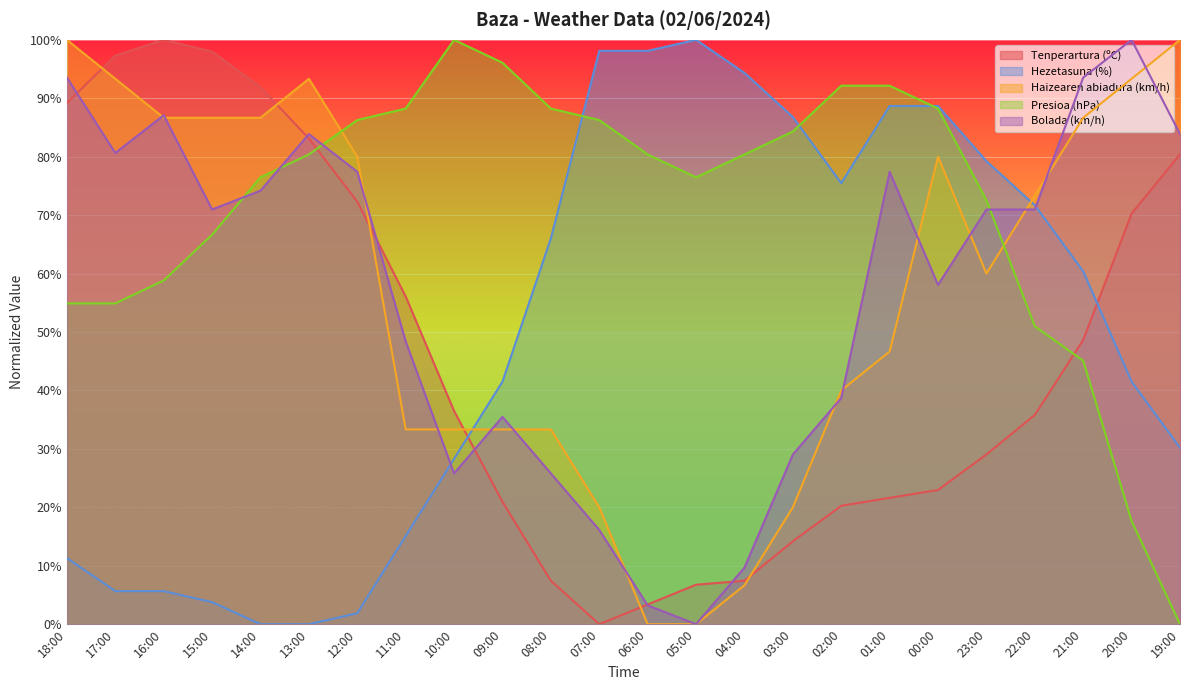

How many times do Hezetasuna (%) and Presioa (hPa) cross each other?

3